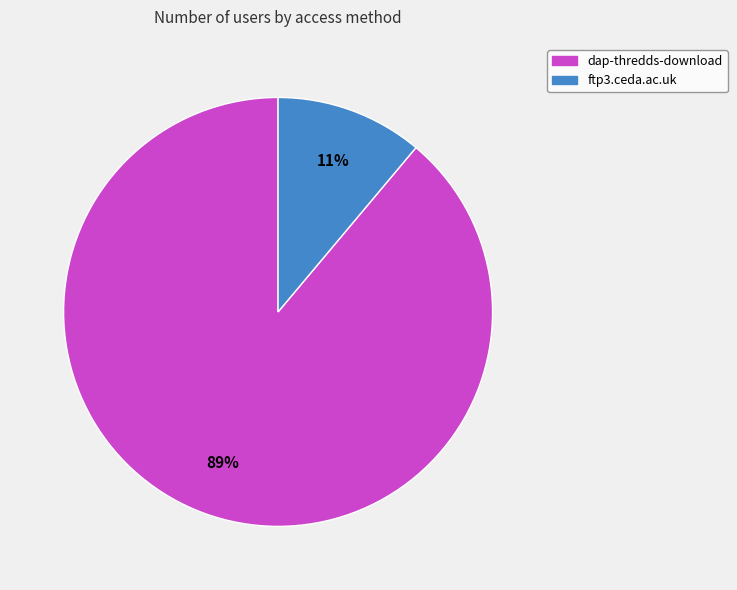

How many slices are in this pie chart?

2